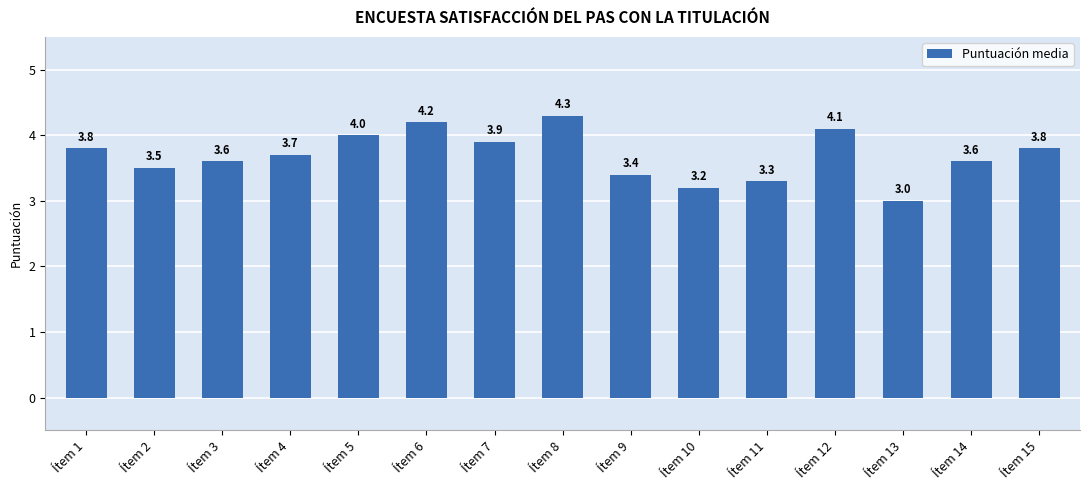

The value at Ítem 1 is 3.8. True or false?

True